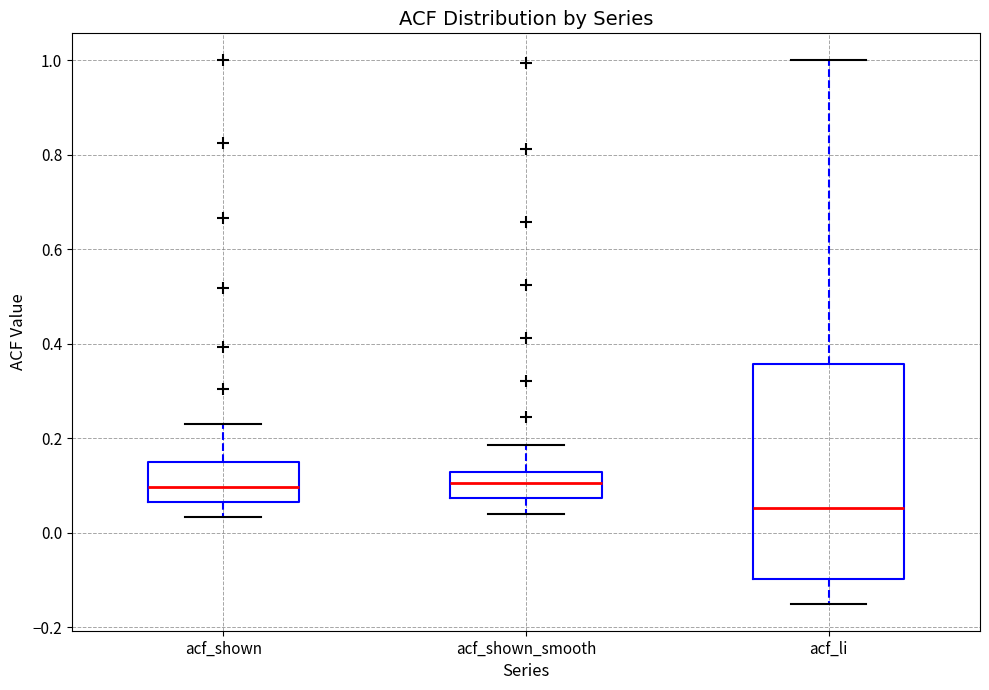

Which box's median line is the lowest?

acf_li